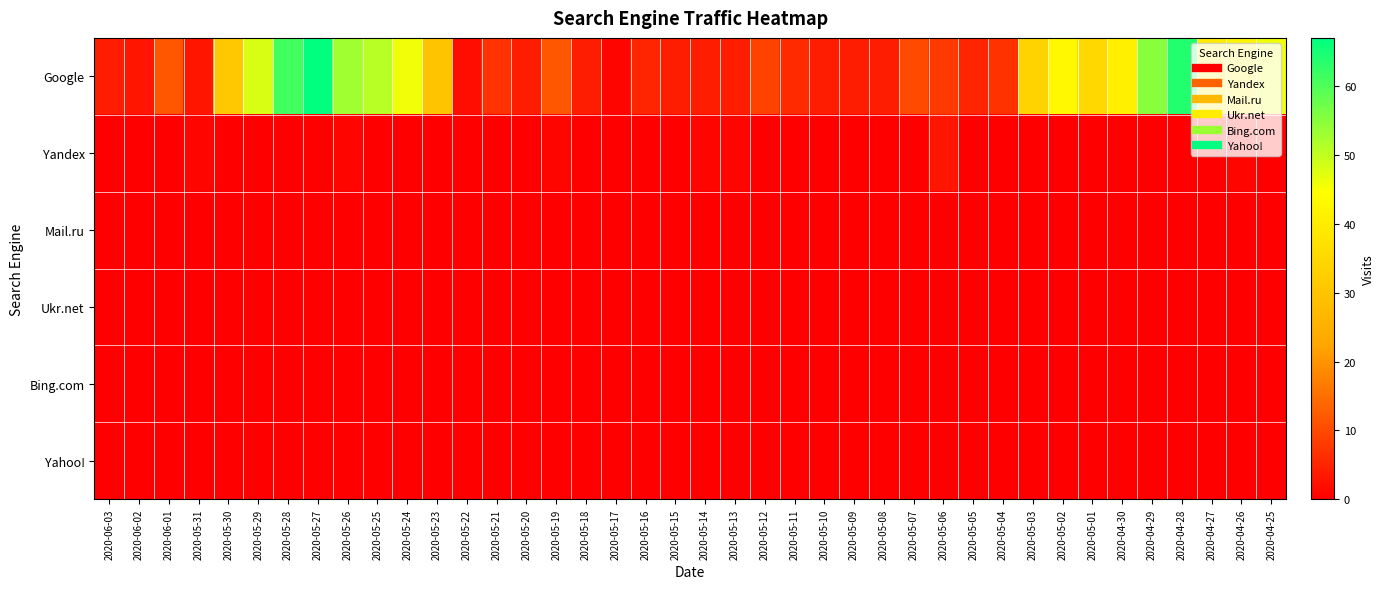

Which series has the largest total across all categories?

Google